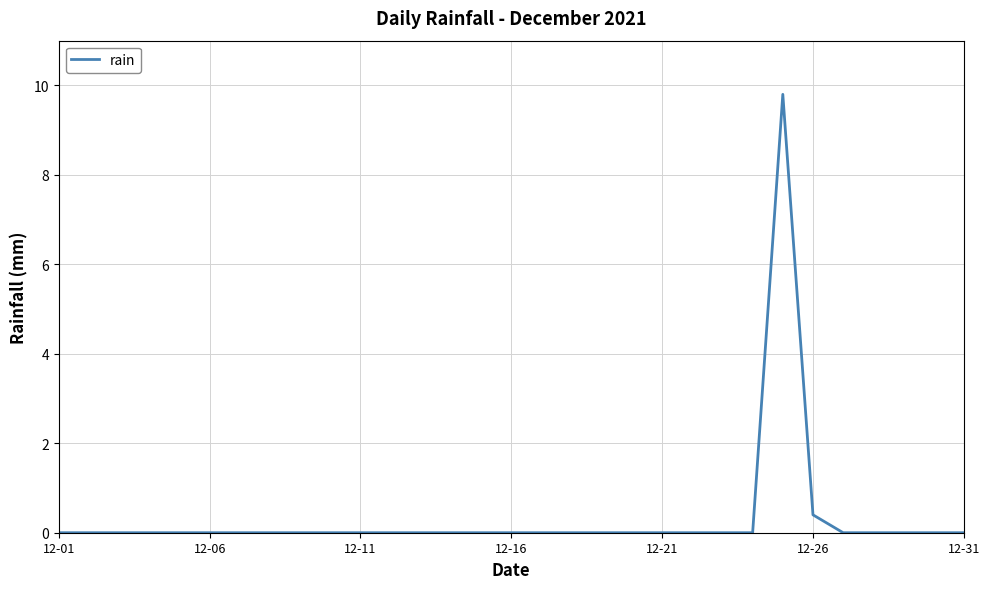

True or false: the data has more than 0 interior local peaks.

True